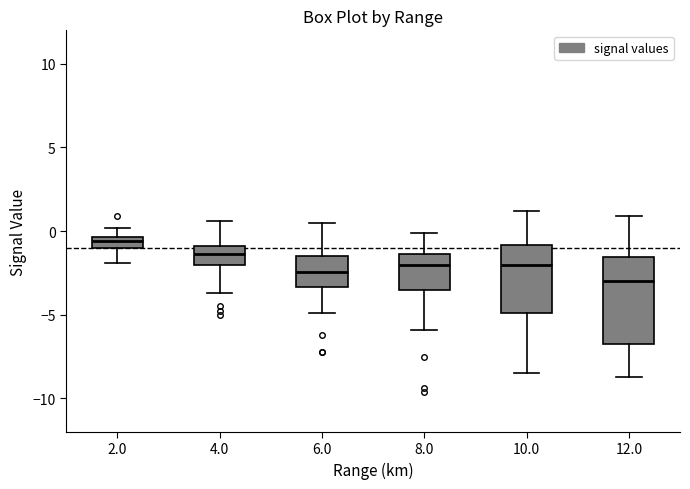

Which box's median line is the highest?

2.0